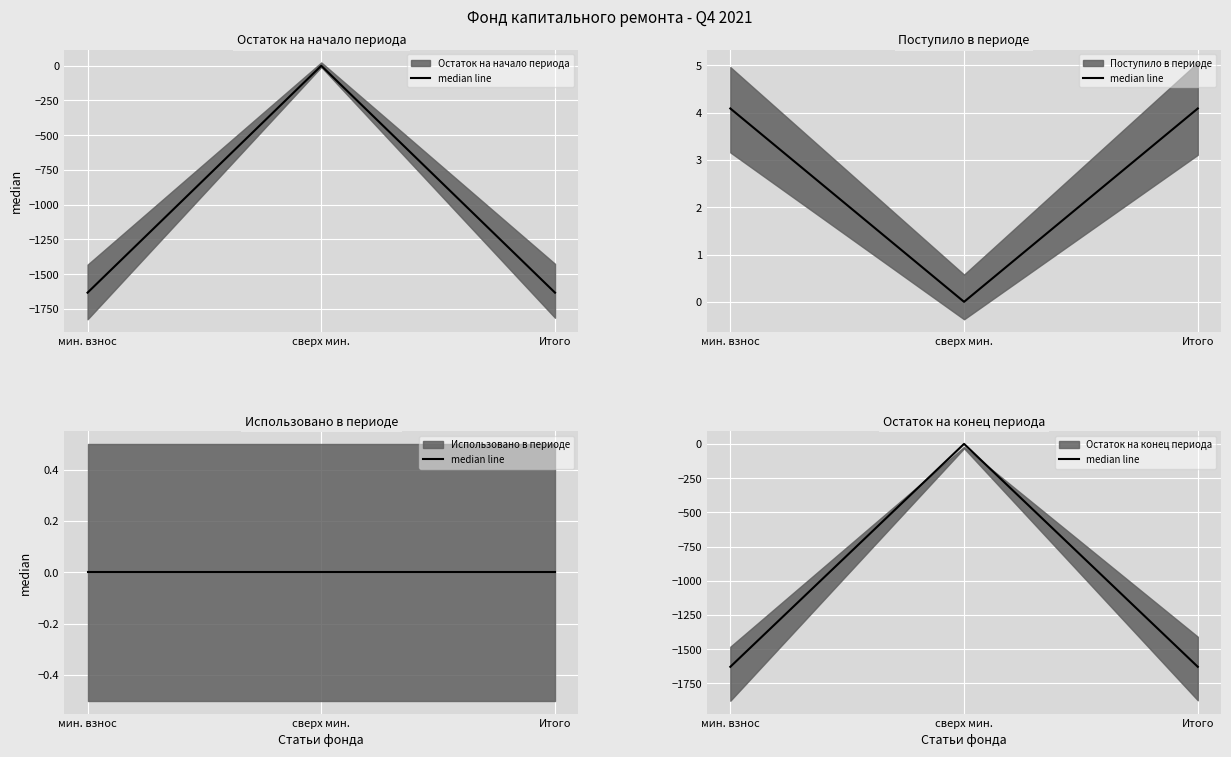

What is the change in value from мин. взнос to сверх мин.?

+1629.2